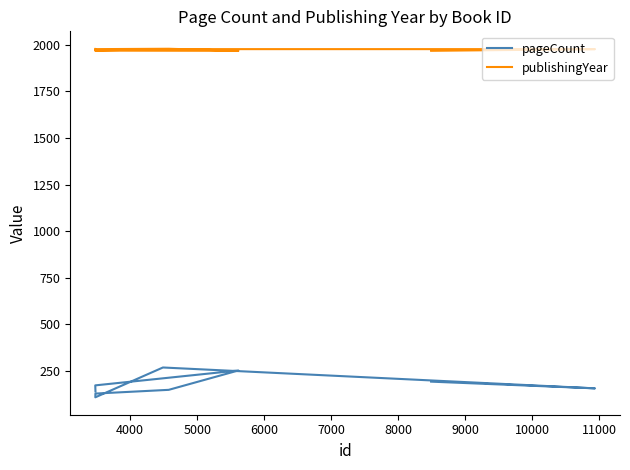

Rank the series by their average value, from lowest to highest.

pageCount, publishingYear